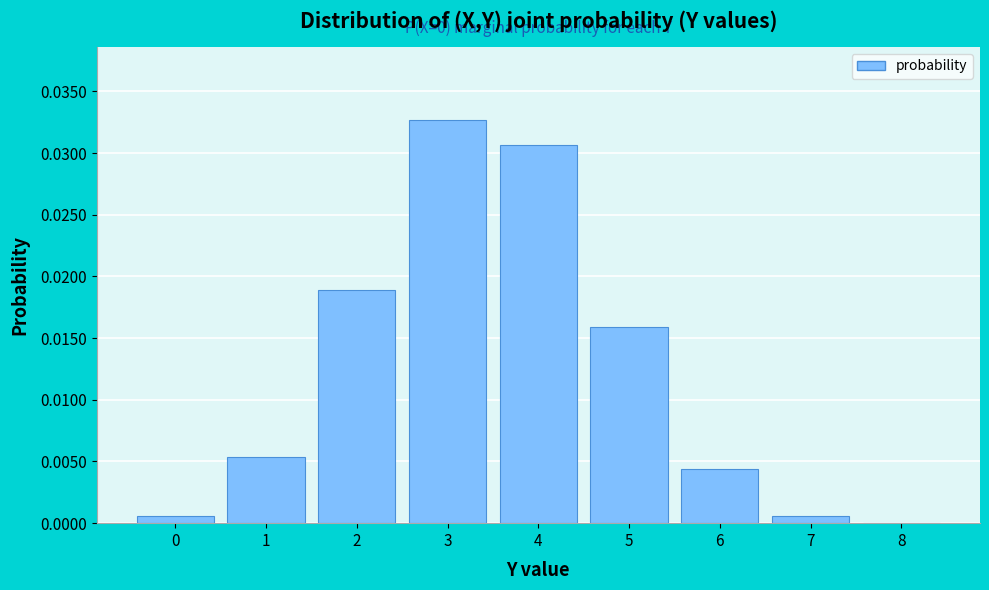

The chart shows a value of 0.0 at 8. True or false?

True